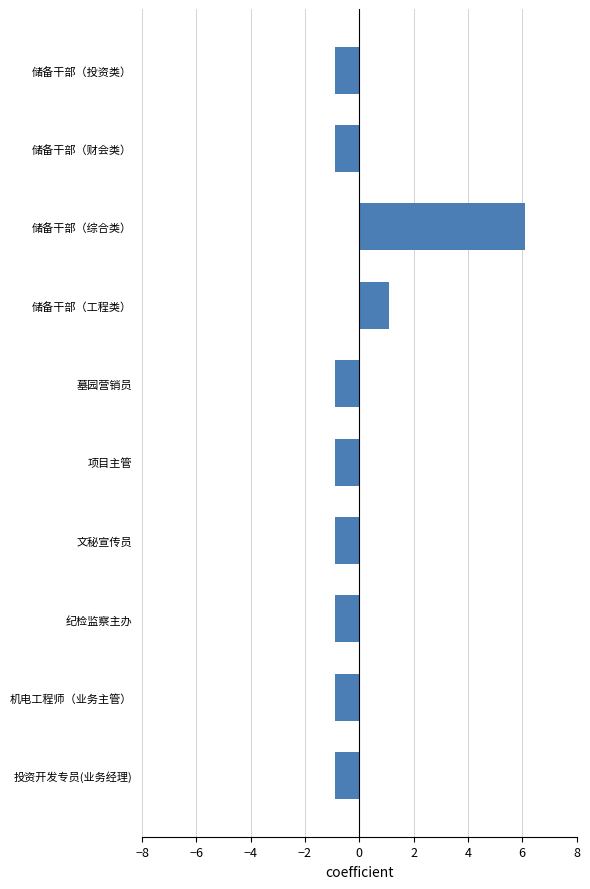

How many bars are there in total?

10